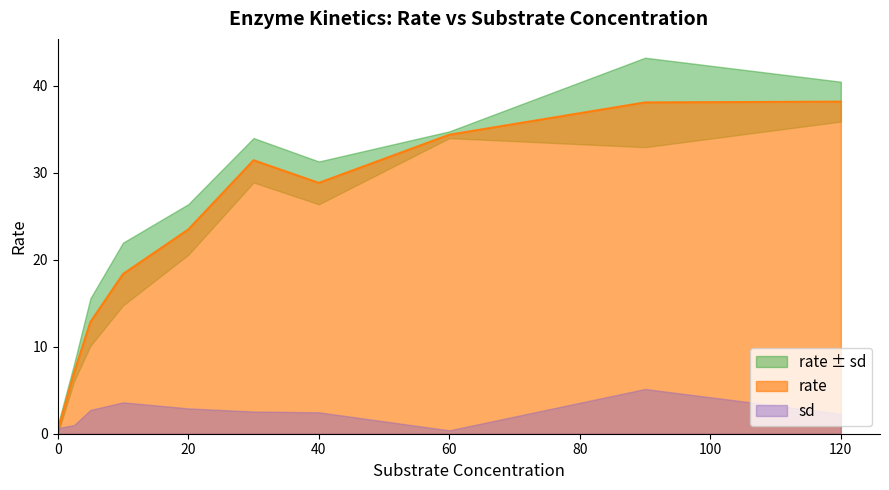

At which label is the value closest to 19?

10